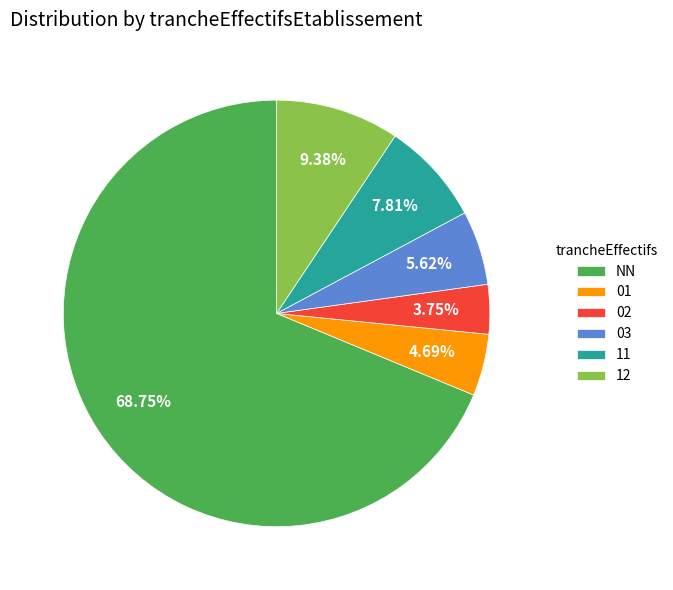

Which slice is the smallest?

02